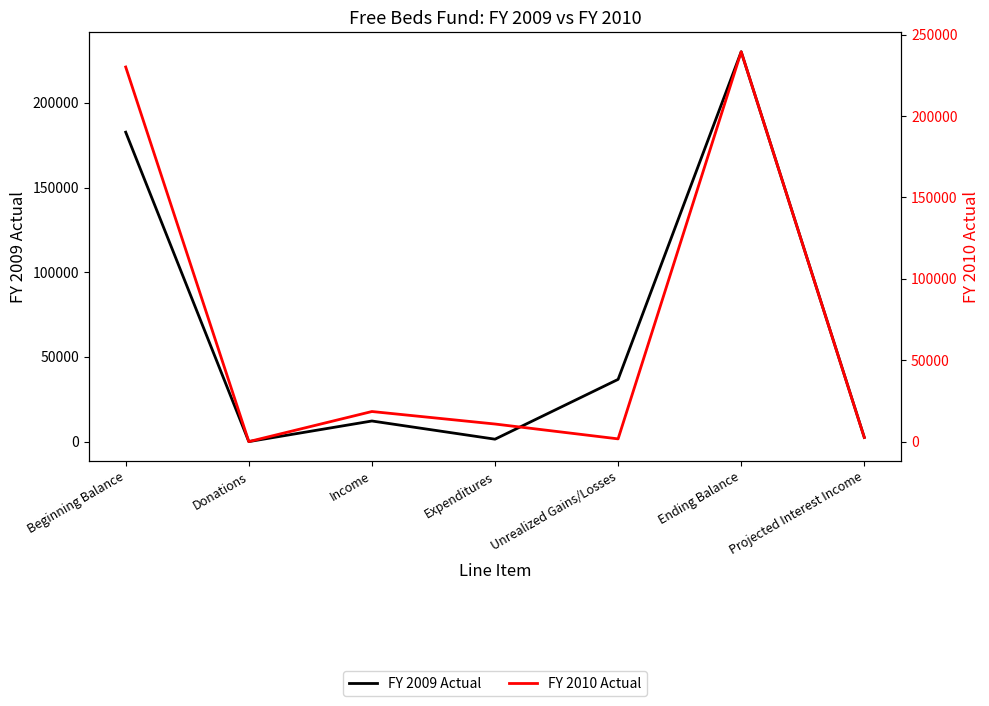

Is this an area chart (filled region under the line)?

No